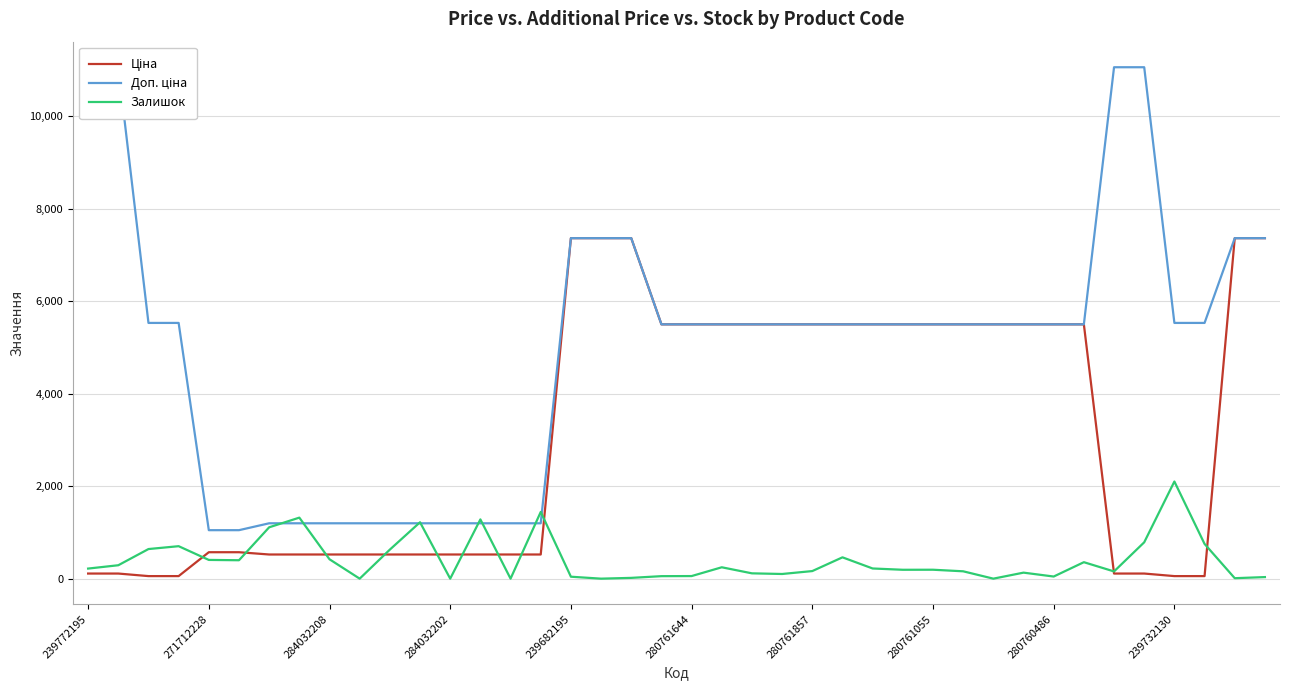

What is the difference between the highest and lowest values at 23?

5396.3